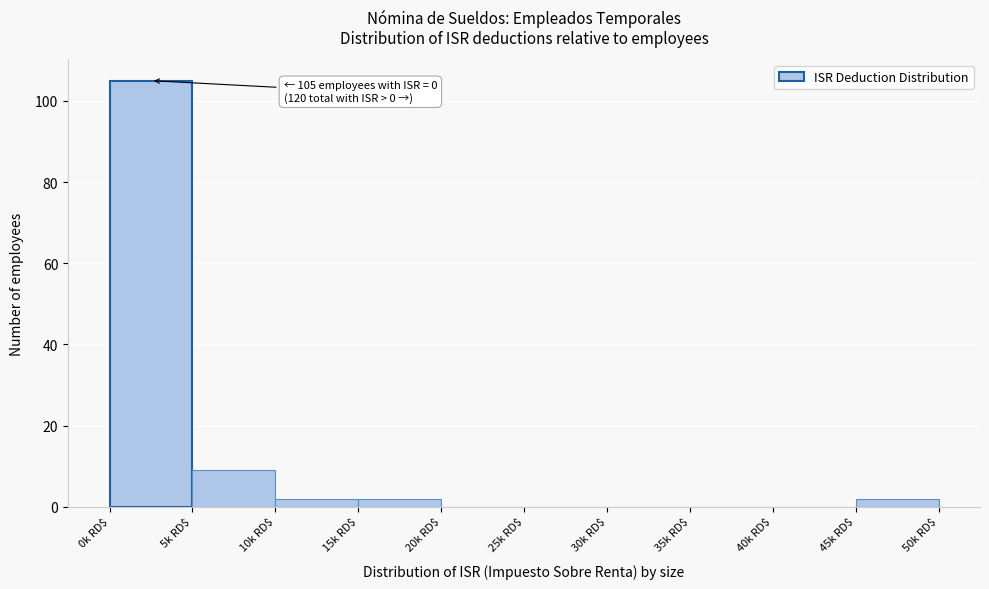

What is the sum of all values?

120